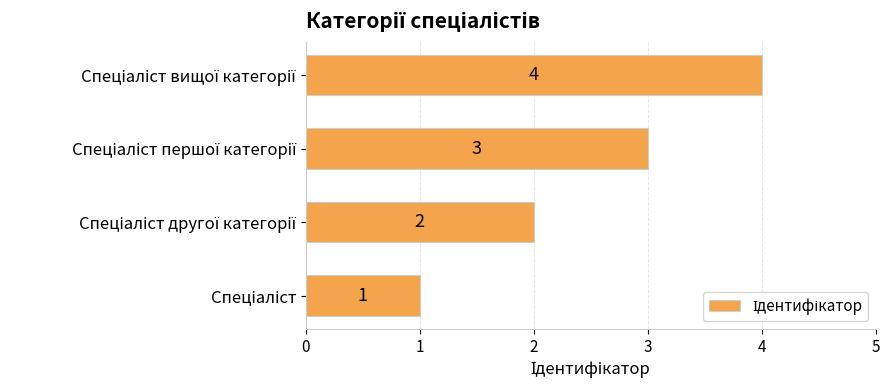

Count the number of data series in this chart.

1